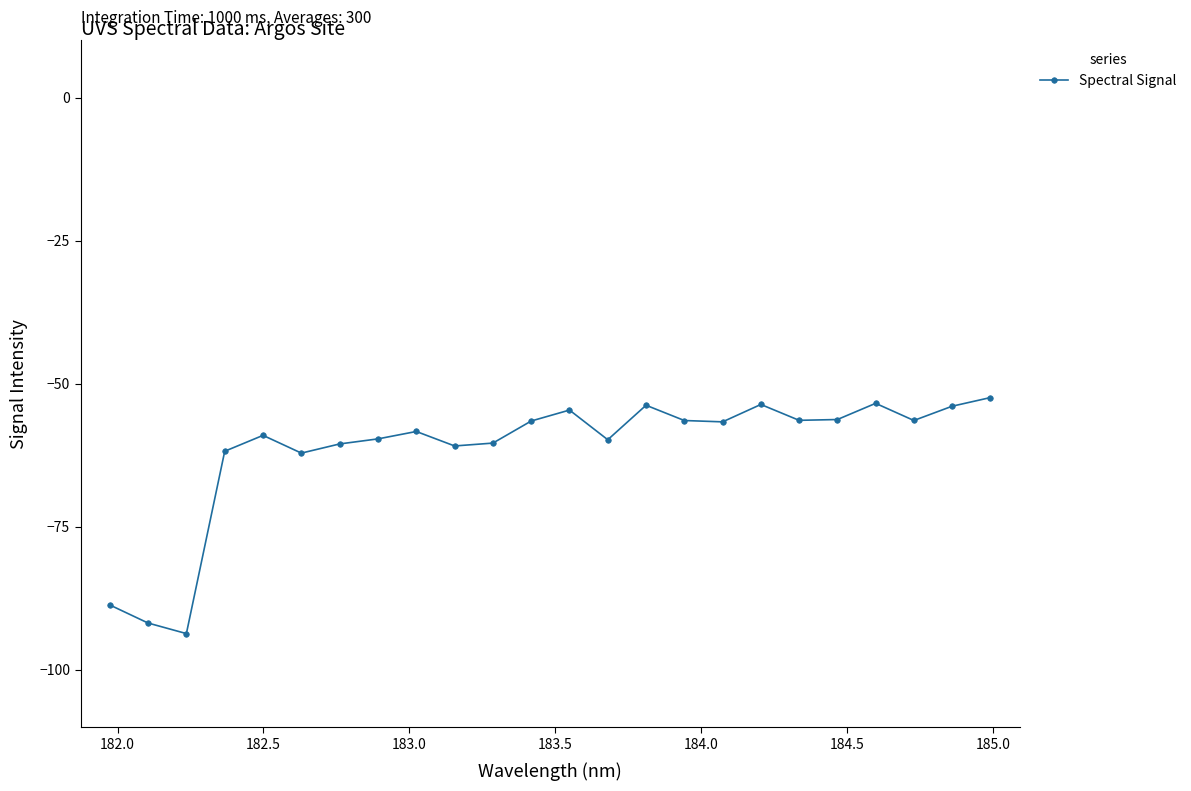

What is the smallest value displayed?

-93.7